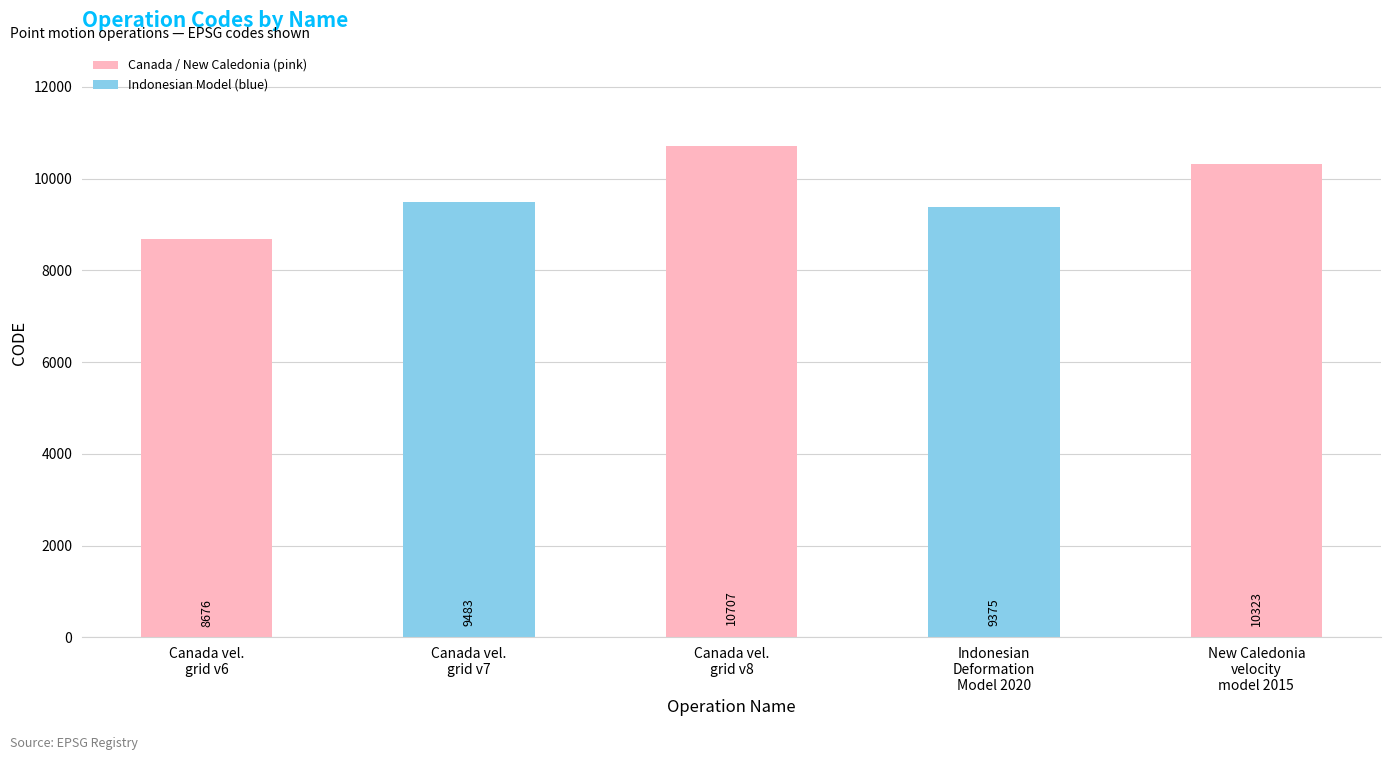

What position from the right is Indonesian
Deformation
Model 2020?

2